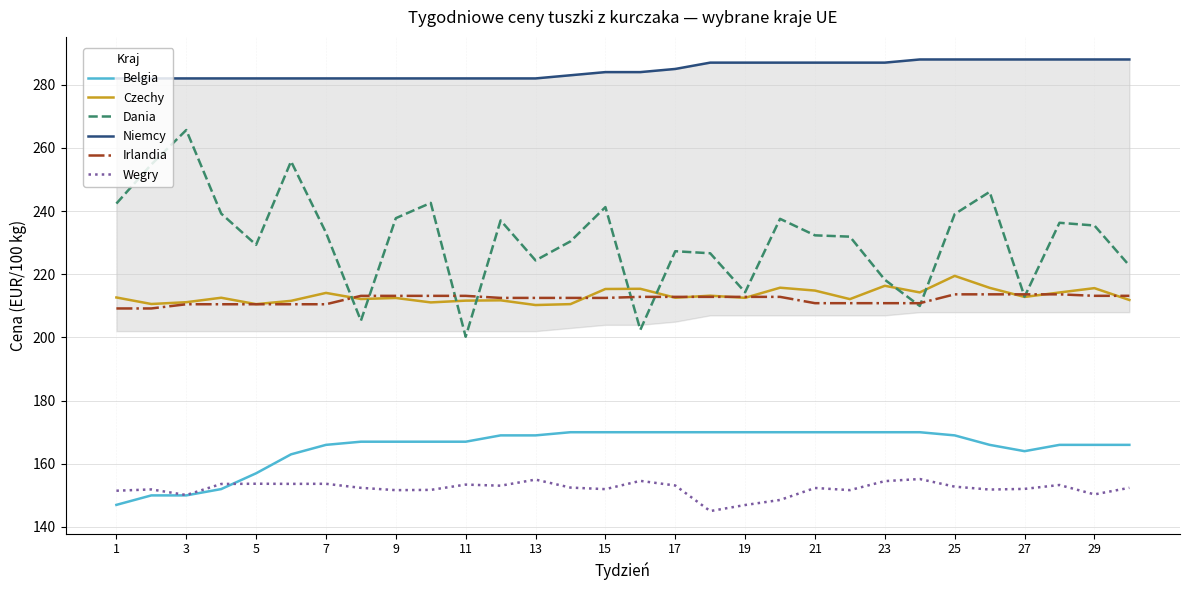

Count the Niemcy values in the range 282 to 287.

23